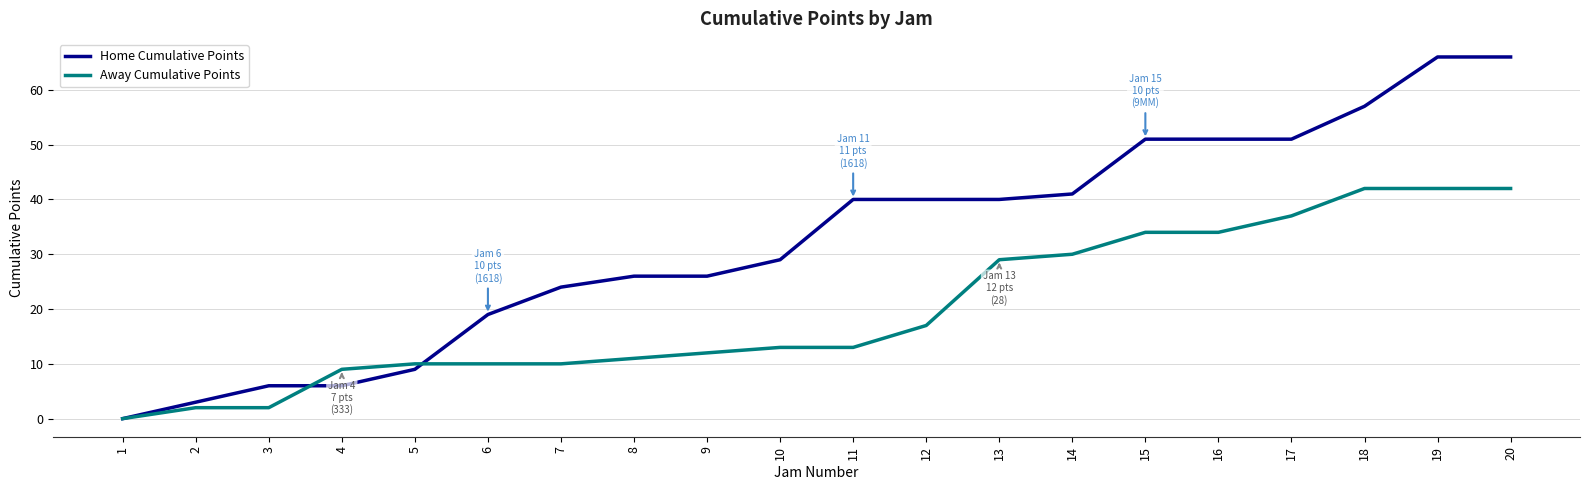

Reading right to left, extract all data points from this chart.

Home Cumulative Points: 66	66	57	51	51	51	41	40	40	40	29	26	26	24	19	9	6	6	3	0
Away Cumulative Points: 42	42	42	37	34	34	30	29	17	13	13	12	11	10	10	10	9	2	2	0